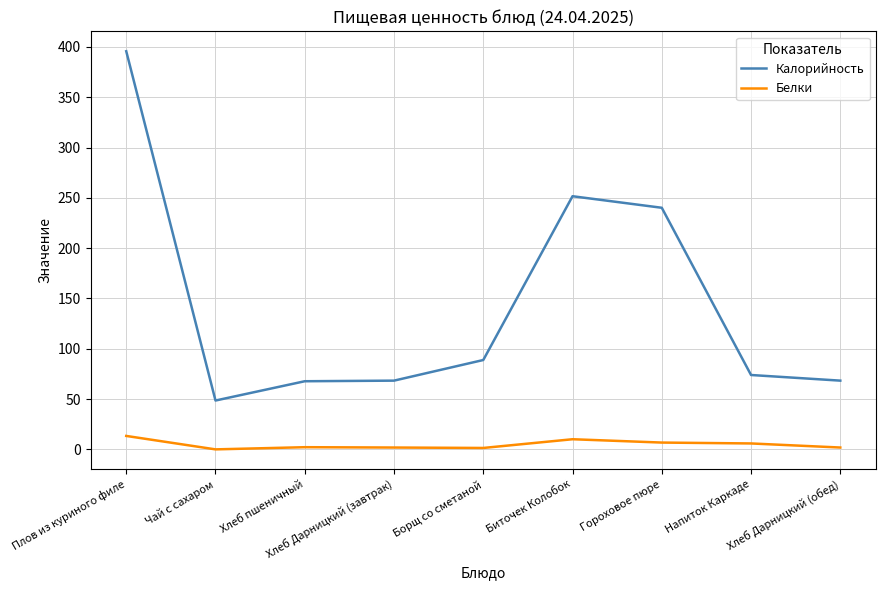

At which category does the chart reach its peak across all series?

Плов из куриного филе